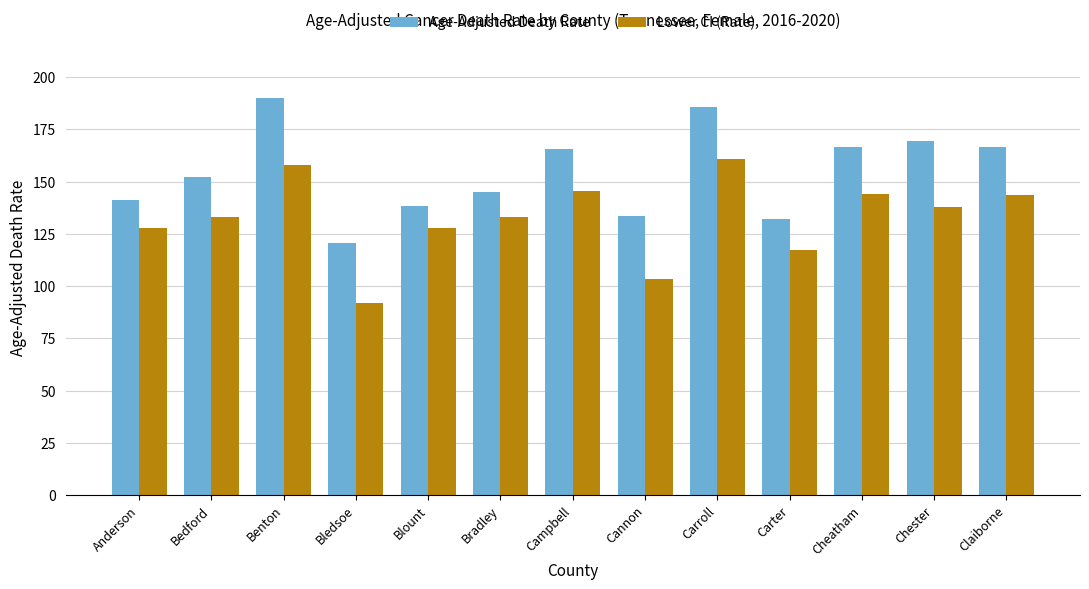

How many distinct data groups are displayed?

2